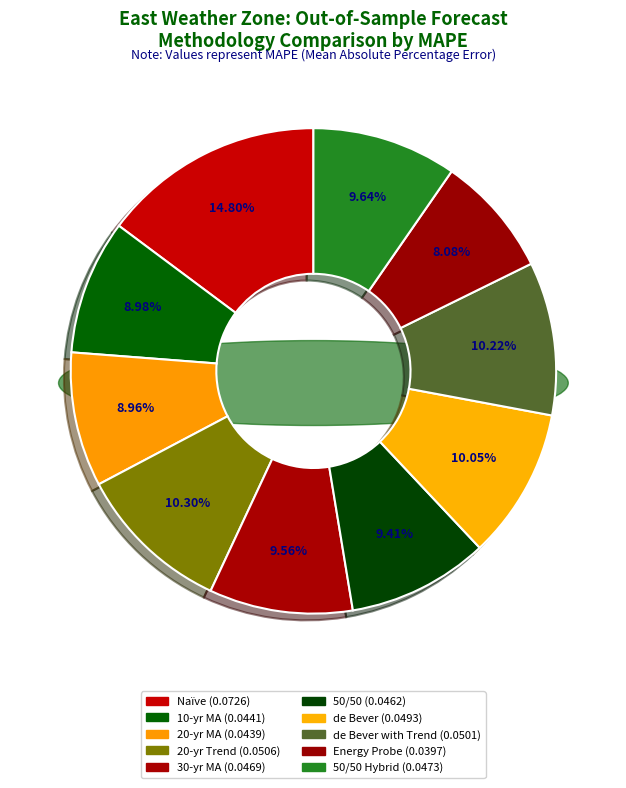

To the nearest percent, what portion does de Bever represent?

10%